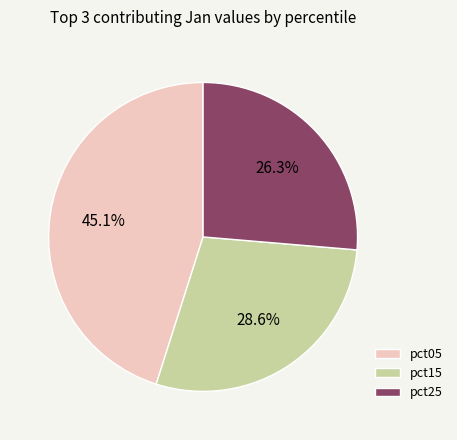

What is the largest slice in the pie chart?

pct05